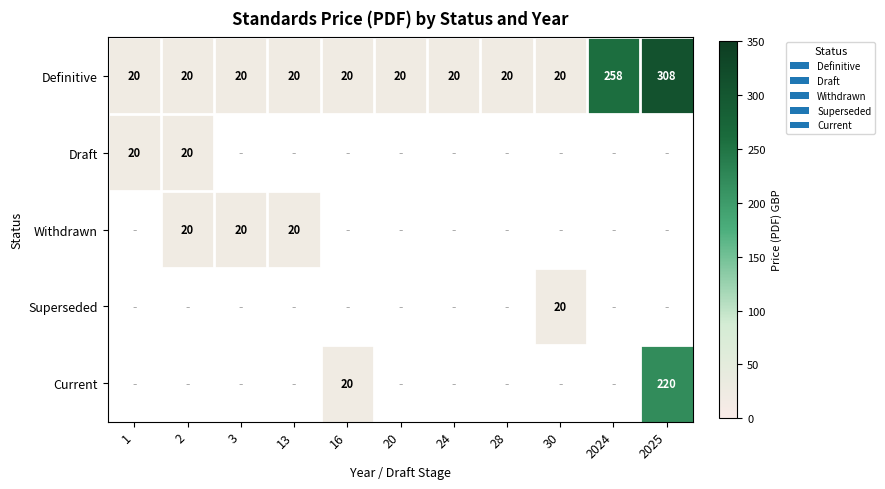

Where is Definitive nearest to the value 164?

2024